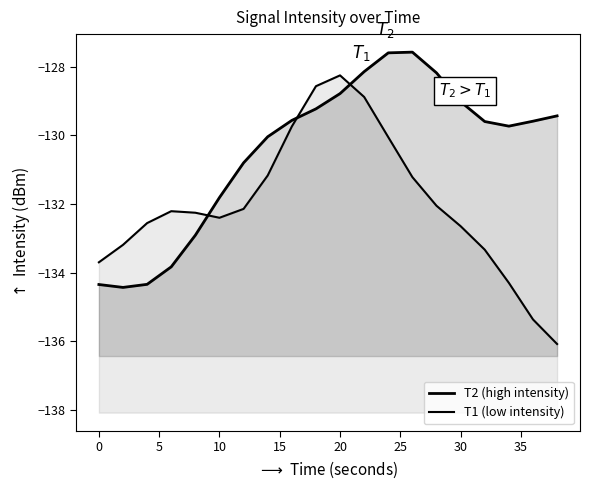

How many lines are shown in the chart?

2